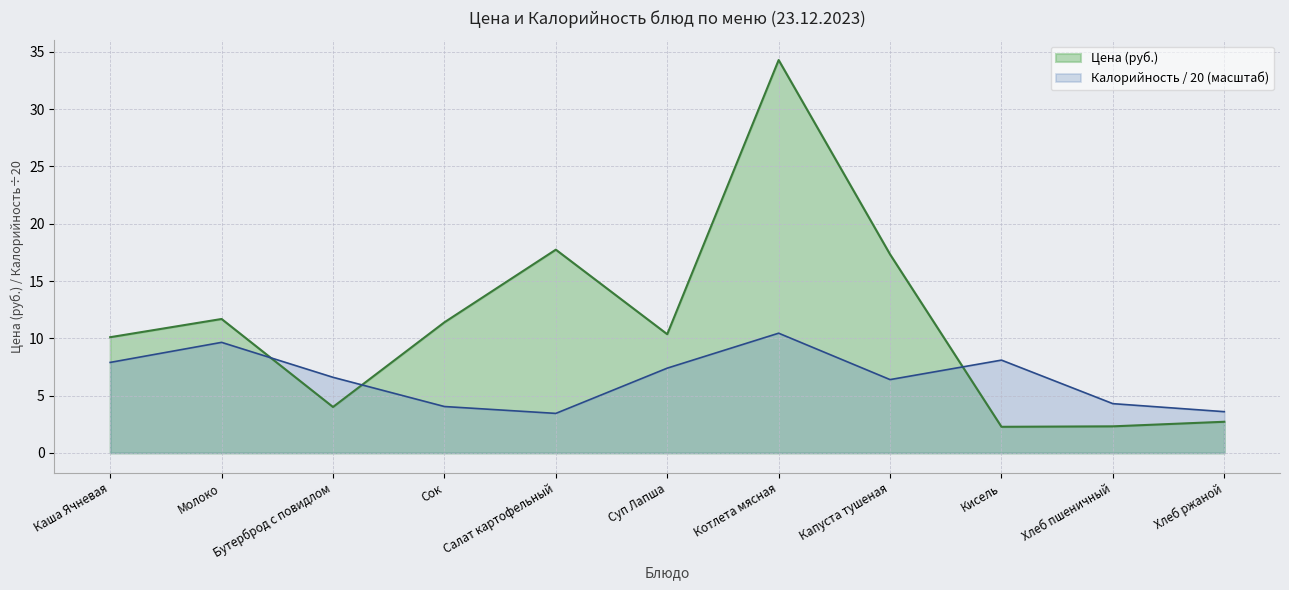

True or false: Цена and Калорийность cross at least once.

True